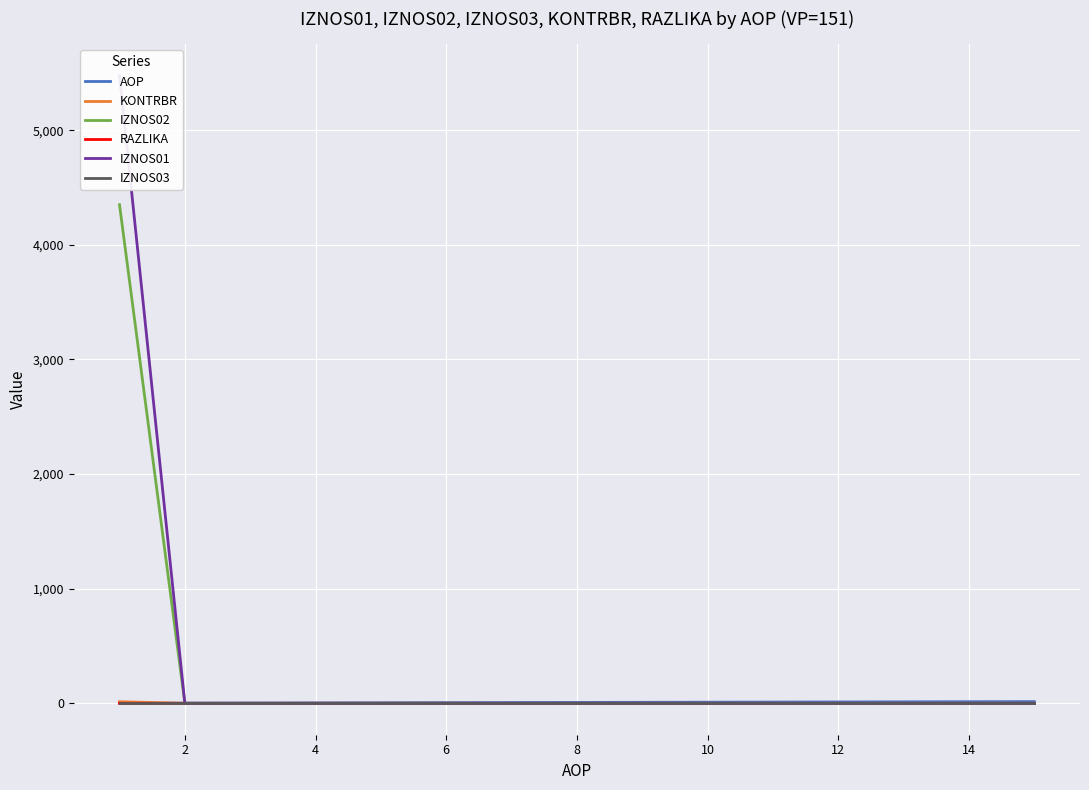

How many data points in IZNOS01 are above 0?

1